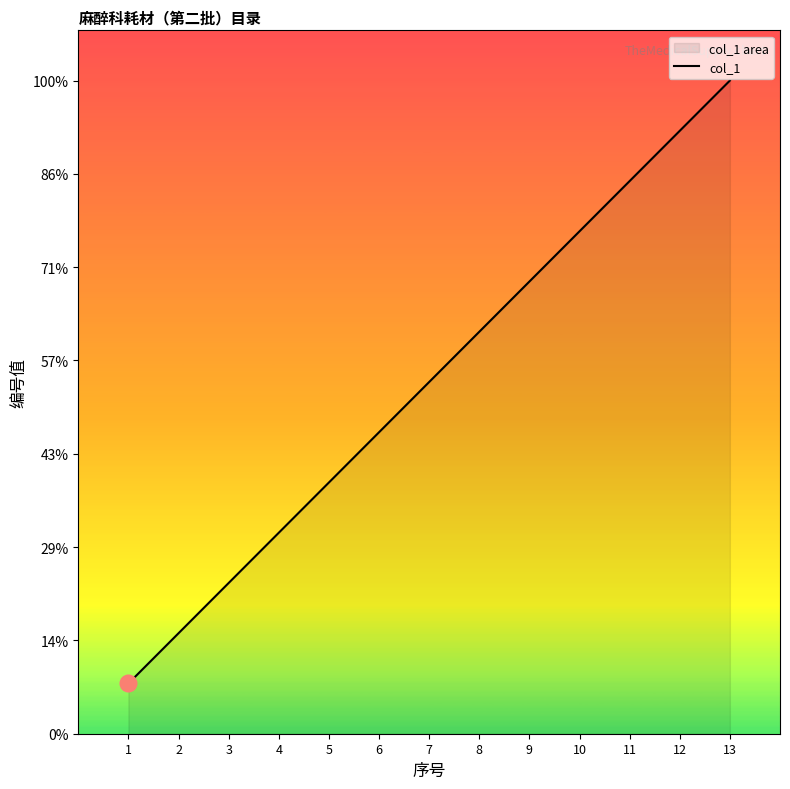

Rank the categories by value from lowest to highest.

1, 2, 3, 4, 5, 6, 7, 8, 9, 10, 11, 12, 13